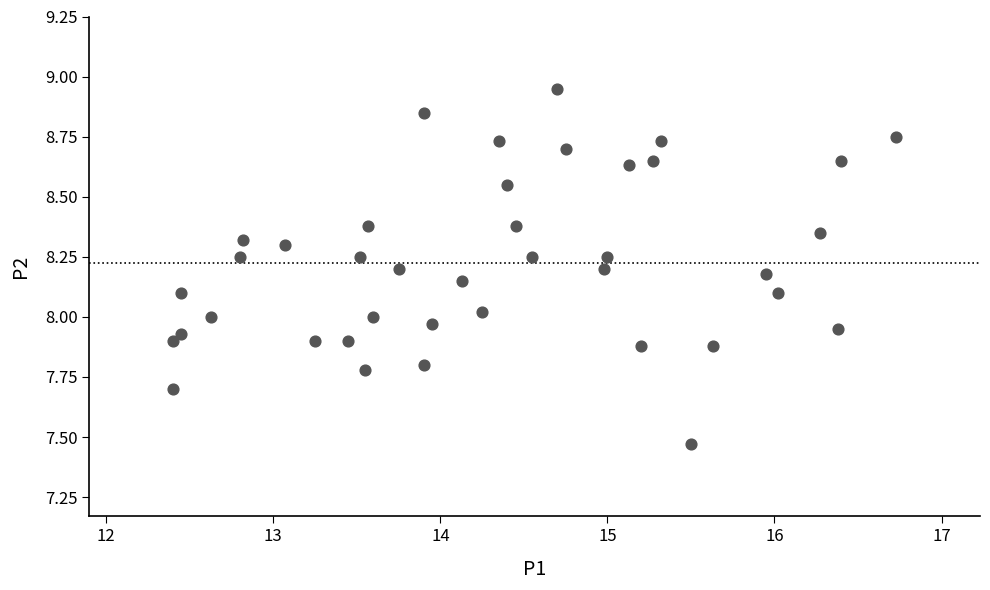

What is the range of X values (max minus min)?

4.3